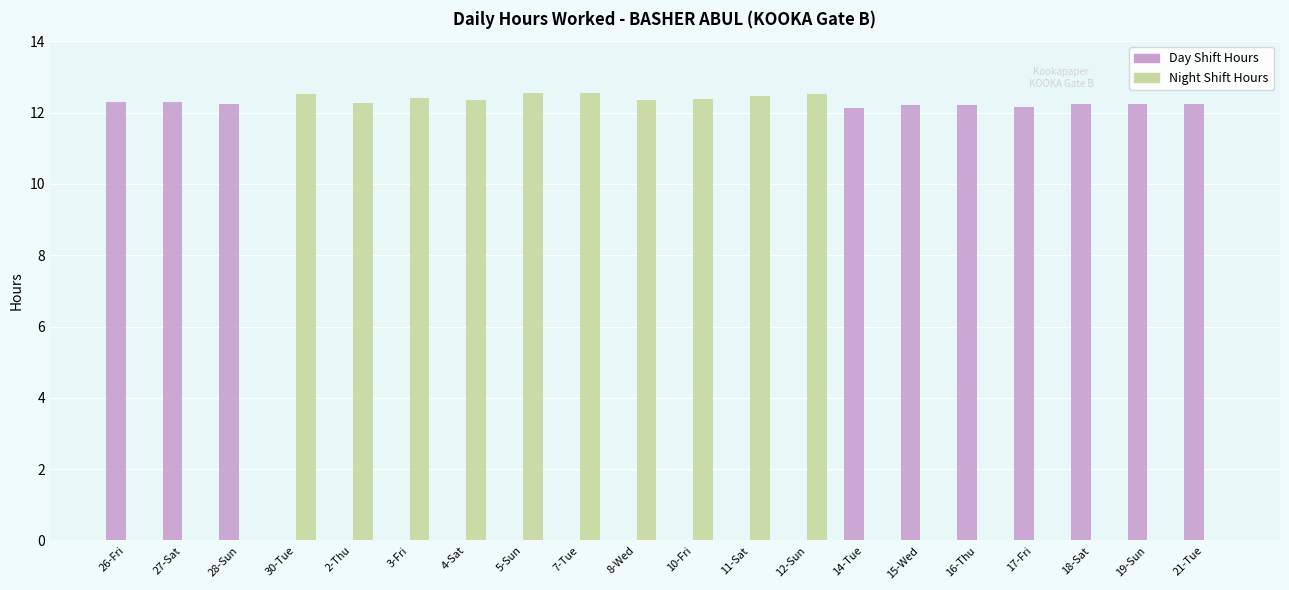

What is the maximum value shown in the chart?

12.6